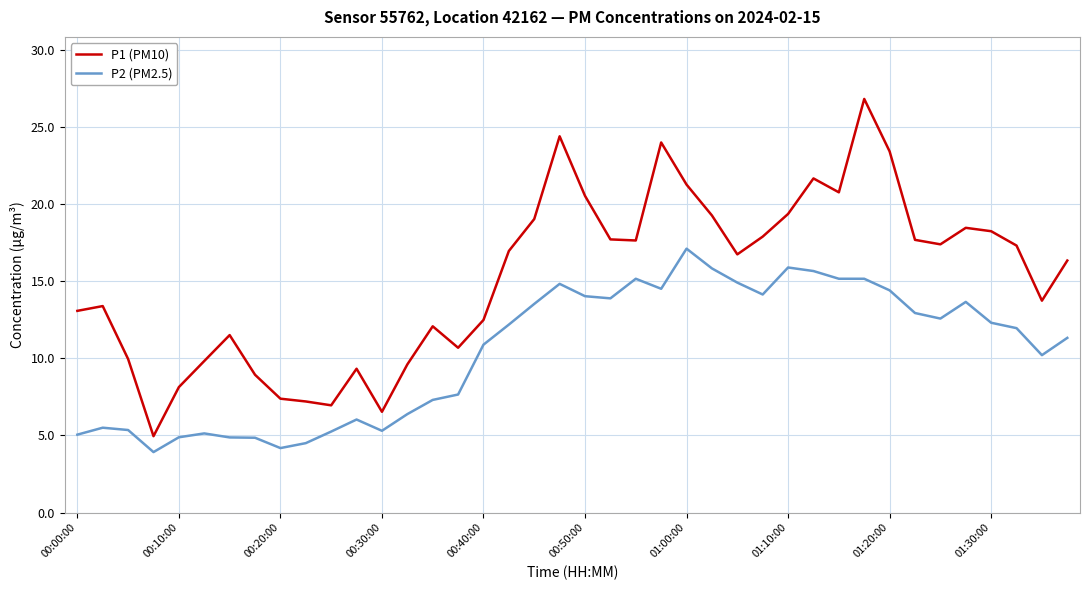

What is the difference between the maximum and minimum values in the P2 (PM2.5) series?

13.2